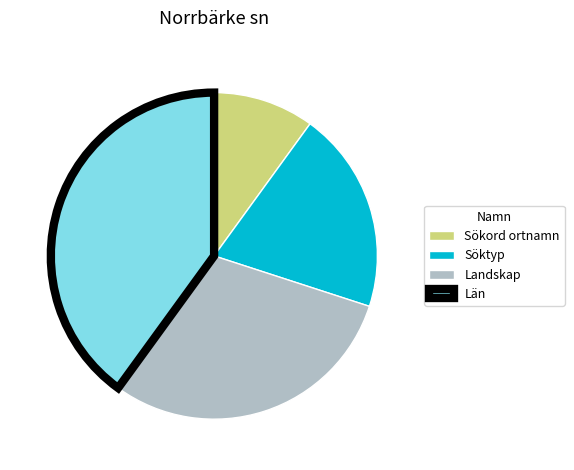

Rank the categories by value from highest to lowest.

Län, Landskap, Söktyp, Sökord ortnamn